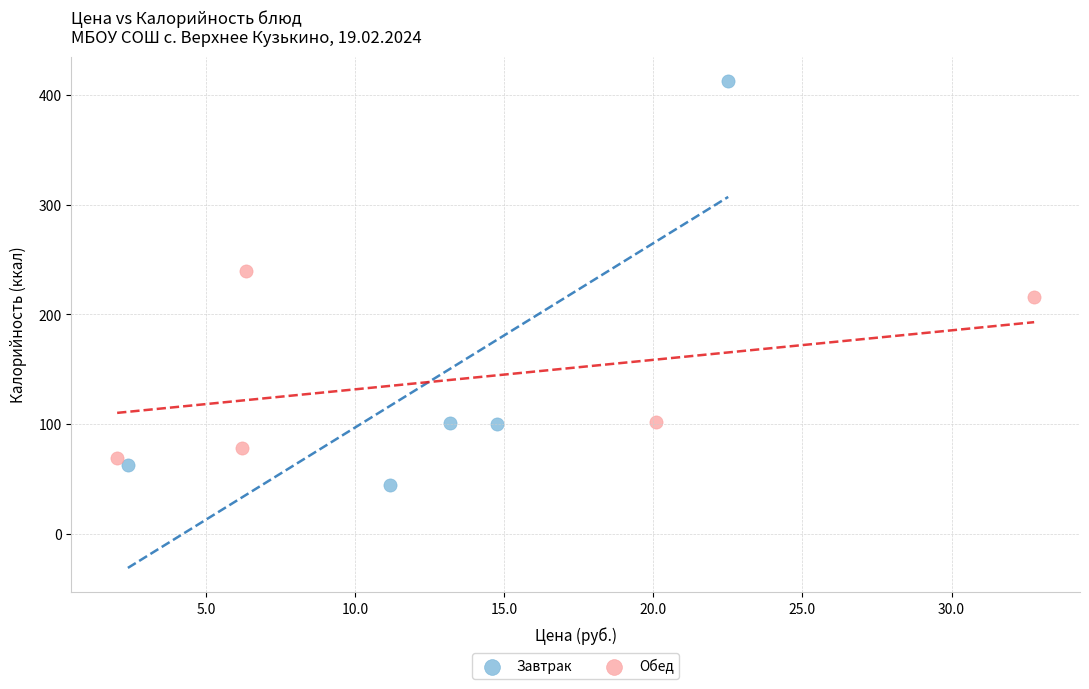

What are all the series names shown in the legend?

Завтрак, Обед